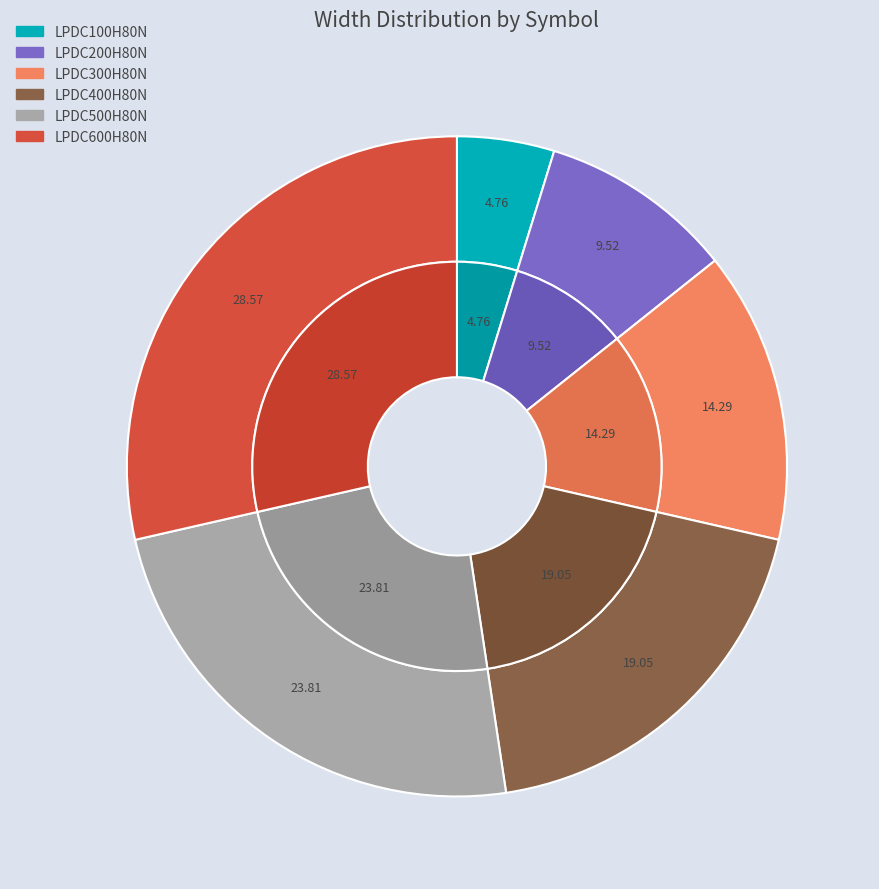

To the nearest percent, what percentage of the pie is LPDC300H80N?

14%